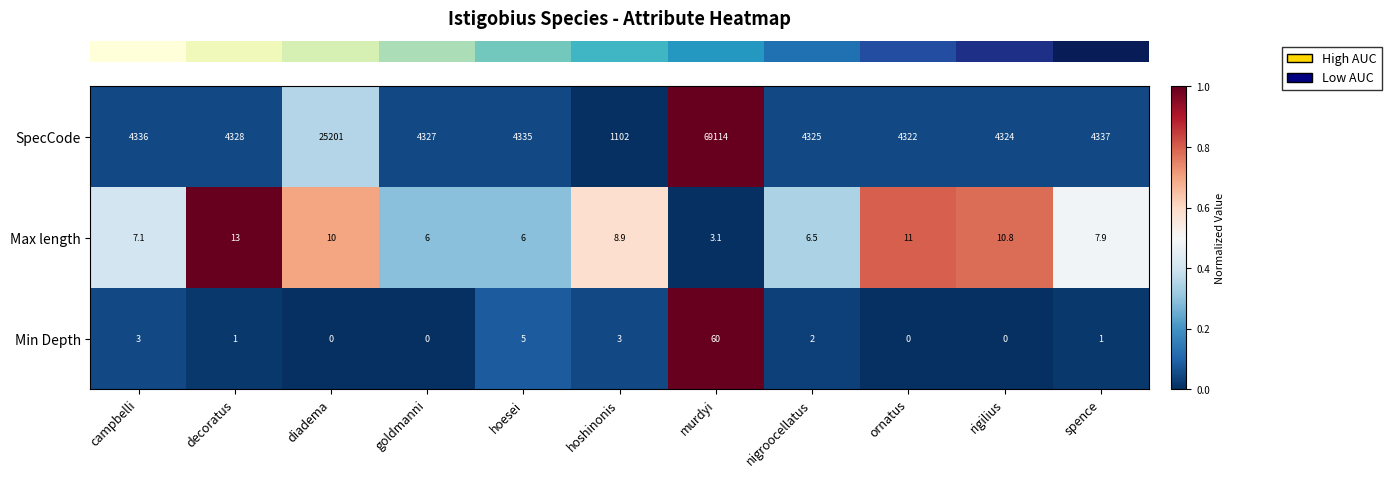

What is the difference between the maximum and minimum values in the Max length series?

9.9